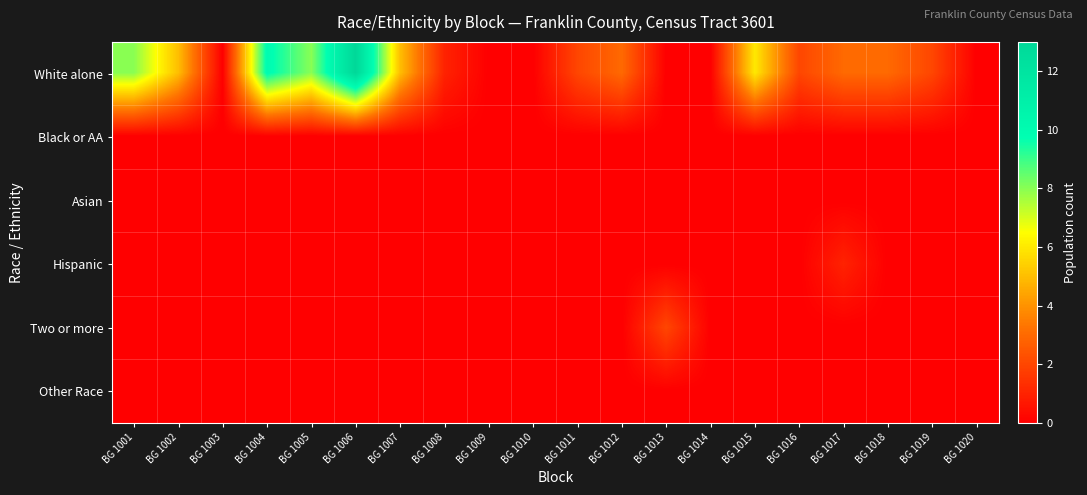

Reading left to right, extract all data points from this chart.

White alone: BG 1001=8	BG 1002=5	BG 1003=0	BG 1004=10	BG 1005=8	BG 1006=13	BG 1007=5	BG 1008=1	BG 1009=0	BG 1010=0	BG 1011=2	BG 1012=3	BG 1013=0	BG 1014=0	BG 1015=6	BG 1016=2	BG 1017=3	BG 1018=3	BG 1019=2	BG 1020=0
Black or AA: BG 1001=0	BG 1002=0	BG 1003=0	BG 1004=0	BG 1005=0	BG 1006=0	BG 1007=0	BG 1008=0	BG 1009=0	BG 1010=0	BG 1011=0	BG 1012=0	BG 1013=0	BG 1014=0	BG 1015=0	BG 1016=0	BG 1017=0	BG 1018=0	BG 1019=0	BG 1020=0
Asian: BG 1001=0	BG 1002=0	BG 1003=0	BG 1004=0	BG 1005=0	BG 1006=0	BG 1007=0	BG 1008=0	BG 1009=0	BG 1010=0	BG 1011=0	BG 1012=0	BG 1013=0	BG 1014=0	BG 1015=0	BG 1016=0	BG 1017=0	BG 1018=0	BG 1019=0	BG 1020=0
Hispanic: BG 1001=0	BG 1002=0	BG 1003=0	BG 1004=0	BG 1005=0	BG 1006=0	BG 1007=0	BG 1008=0	BG 1009=0	BG 1010=0	BG 1011=0	BG 1012=0	BG 1013=0	BG 1014=0	BG 1015=0	BG 1016=0	BG 1017=1	BG 1018=0	BG 1019=0	BG 1020=0
Two or more: BG 1001=0	BG 1002=0	BG 1003=0	BG 1004=0	BG 1005=0	BG 1006=0	BG 1007=0	BG 1008=0	BG 1009=0	BG 1010=0	BG 1011=0	BG 1012=0	BG 1013=2	BG 1014=0	BG 1015=0	BG 1016=0	BG 1017=0	BG 1018=0	BG 1019=0	BG 1020=0
Other Race: BG 1001=0	BG 1002=0	BG 1003=0	BG 1004=0	BG 1005=0	BG 1006=0	BG 1007=0	BG 1008=0	BG 1009=0	BG 1010=0	BG 1011=0	BG 1012=0	BG 1013=0	BG 1014=0	BG 1015=0	BG 1016=0	BG 1017=0	BG 1018=0	BG 1019=0	BG 1020=0